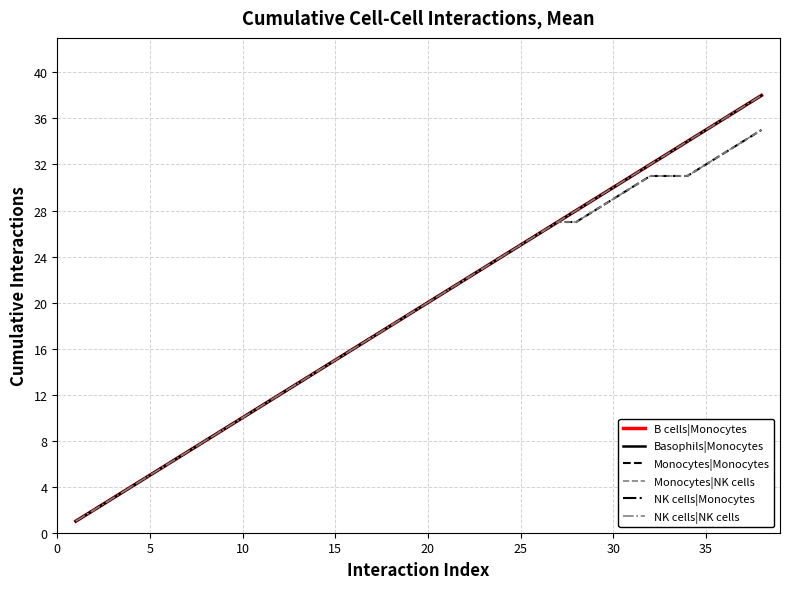

True or false: NK cells|NK cells has more than 1 points higher than both neighbors.

False